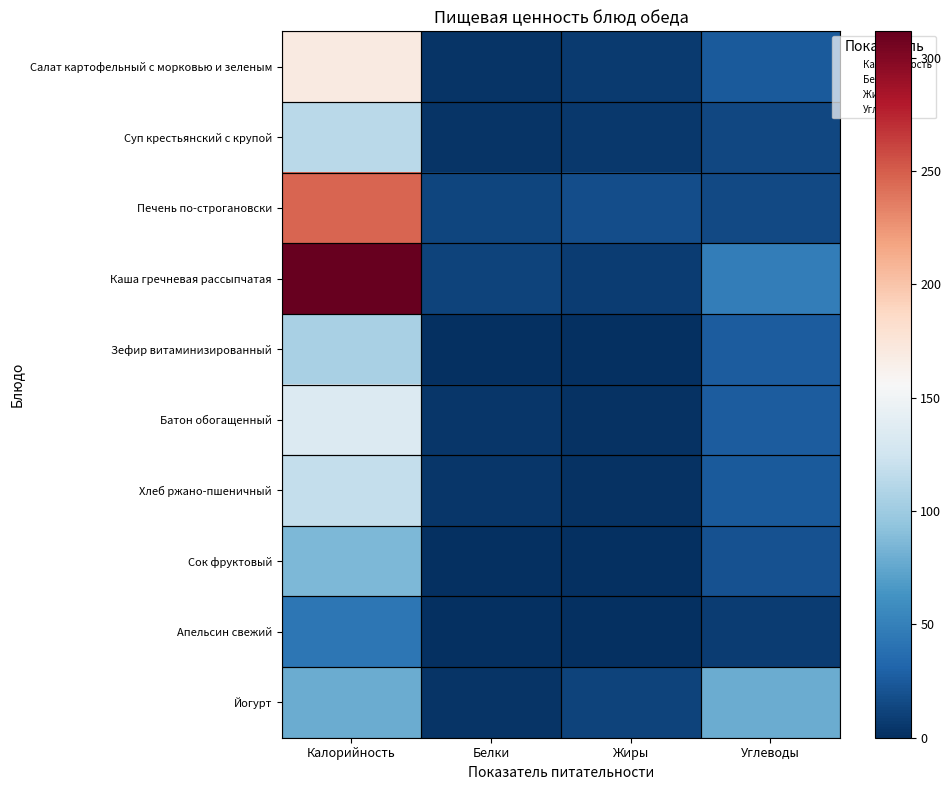

Reading left to right, extract all data points from this chart.

Салат картофельный с морковью и зеленым: Калорийность=169.8	Белки=3.3	Жиры=6.3	Углеводы=24.7
Суп крестьянский с крупой: Калорийность=113.4	Белки=3.5	Жиры=5.3	Углеводы=14.2
Печень по-строгановски: Калорийность=246.5	Белки=12.8	Жиры=17.6	Углеводы=14.7
Каша гречневая рассыпчатая: Калорийность=311.6	Белки=11.1	Жиры=8.4	Углеводы=48.0
Зефир витаминизированный: Калорийность=105.7	Белки=0.2	Жиры=0.0	Углеводы=26.2
Батон обогащенный: Калорийность=134.0	Белки=4.0	Жиры=1.4	Углеводы=26.3
Хлеб ржано-пшеничный: Калорийность=119.0	Белки=4.0	Жиры=2.1	Углеводы=25.5
Сок фруктовый: Калорийность=86.0	Белки=1.0	Жиры=0.2	Углеводы=19.8
Апельсин свежий: Калорийность=43.3	Белки=0.9	Жиры=0.2	Углеводы=8.1
Йогурт: Калорийность=78.3	Белки=2.8	Жиры=11.9	Углеводы=78.0